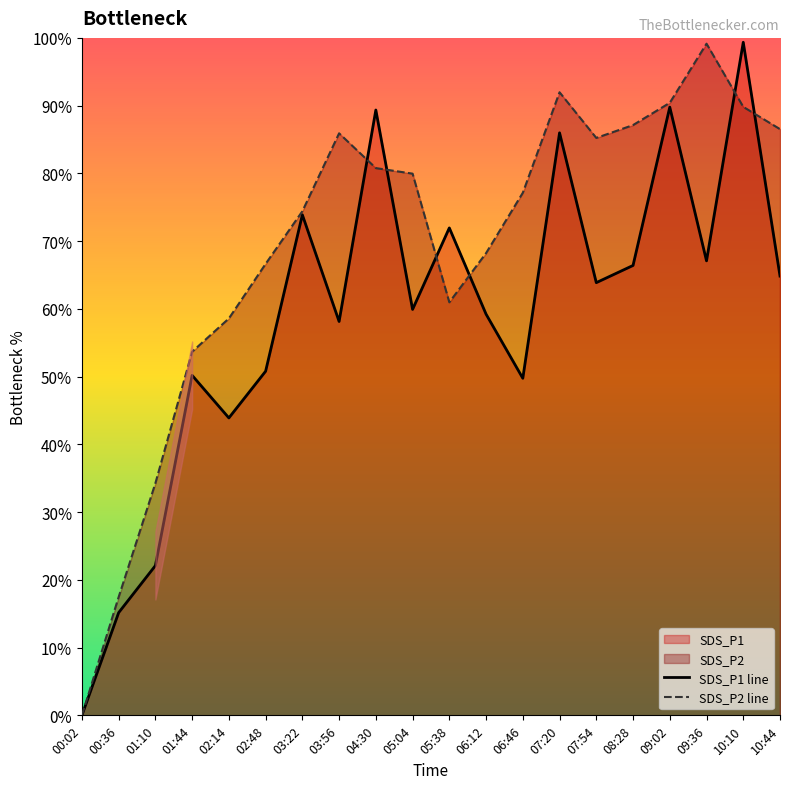

How many values in the SDS_P1 line series exceed 63?

10